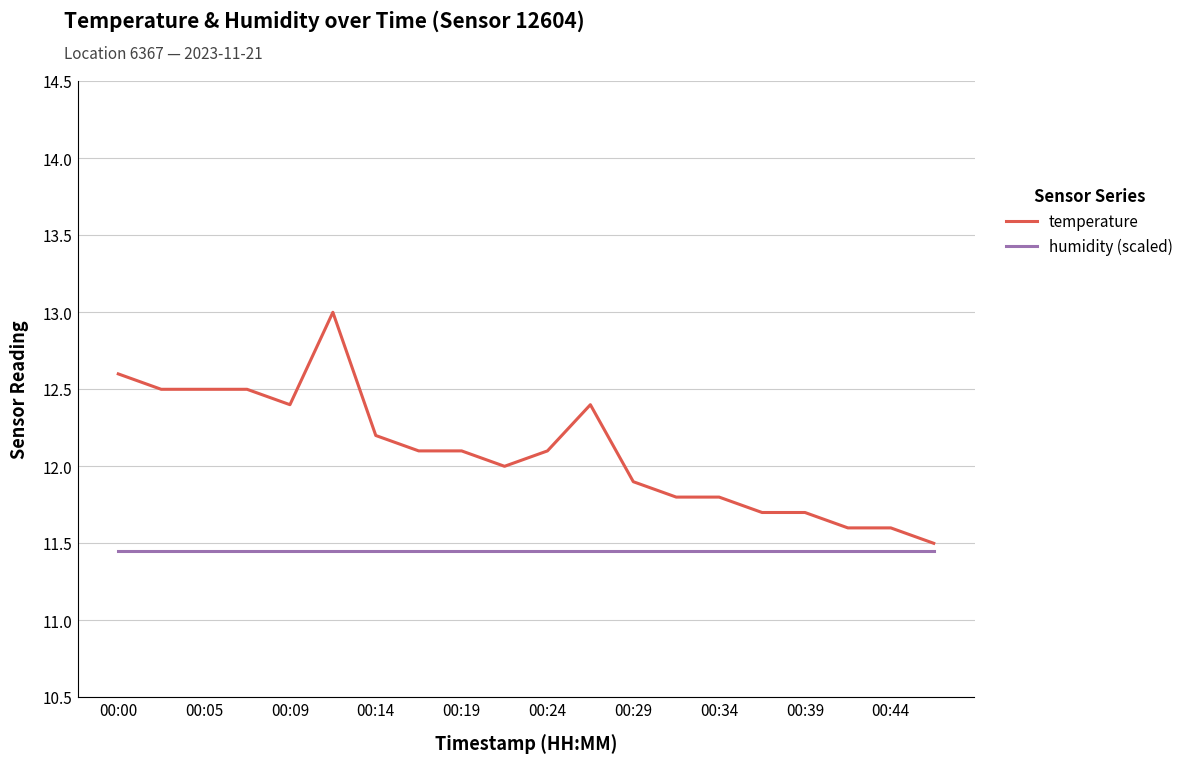

What is the maximum value shown in the chart?

13.0